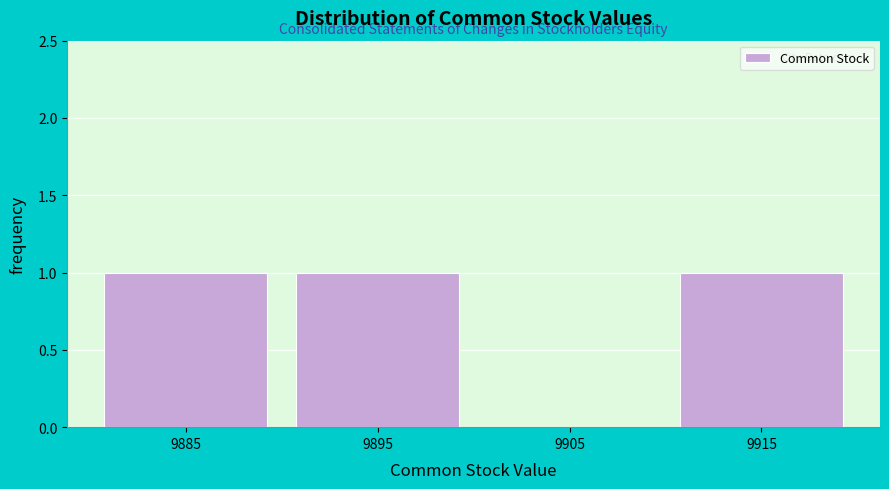

Reading left to right, list every bar in this chart as the range it spans on the x-axis followed by its height. The values are not printed on the chart, so give them approximately, as read against the axis.

9880 to 9890: 1
9890 to 9900: 1
9900 to 9910: 0
9910 to 9920: 1